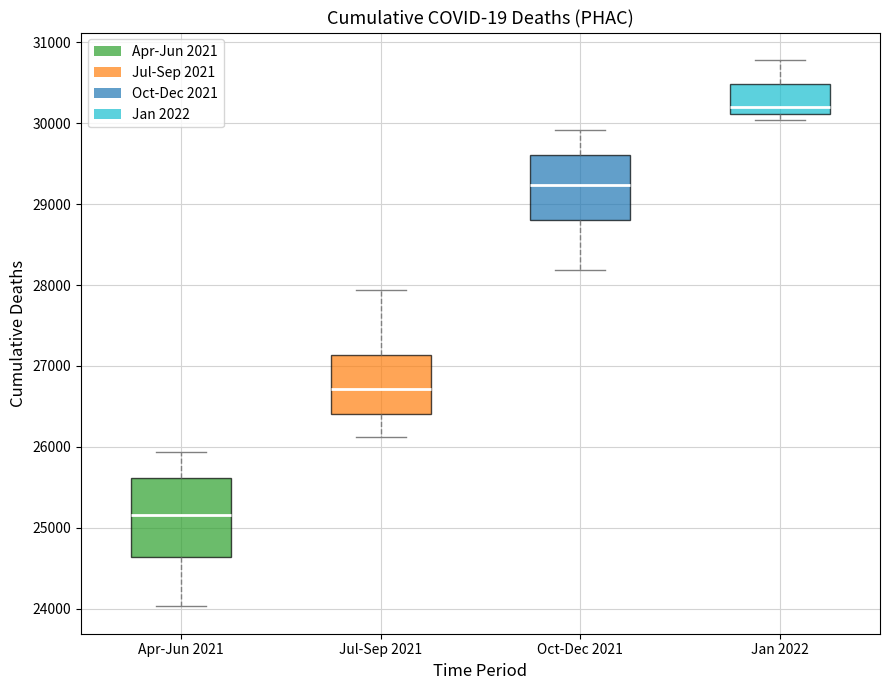

Comparing the boxes themselves (not the whiskers), which one is the tallest?

Apr-Jun 2021